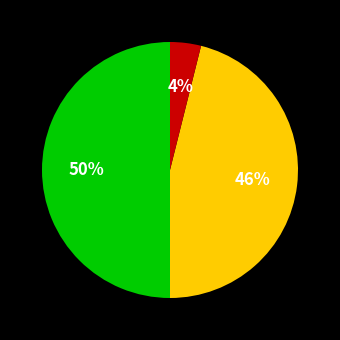

To the nearest percent, what is the average slice percentage?

33%